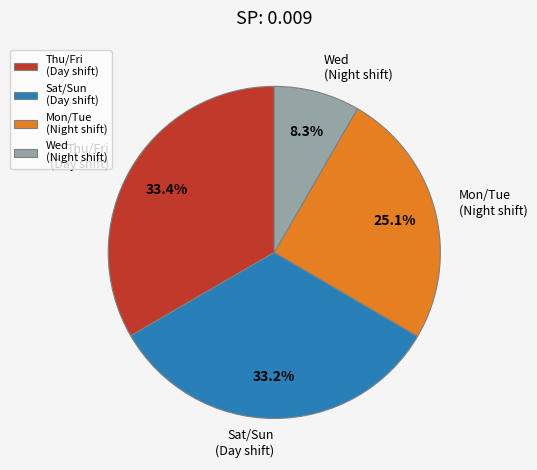

Which slice is the smallest?

Wed (Night shift)